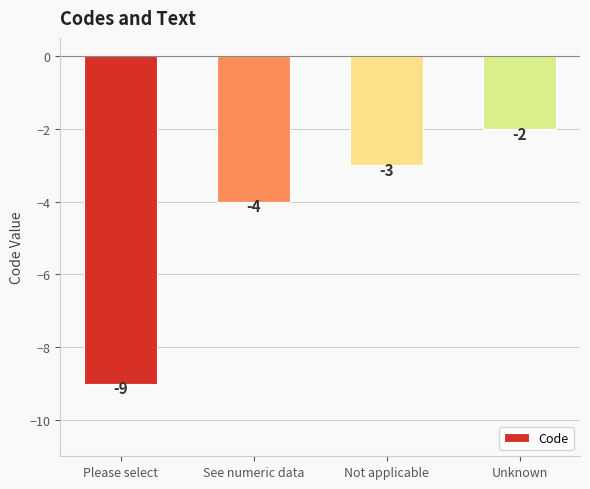

What is the label of the 2nd bar from the left?

See numeric data